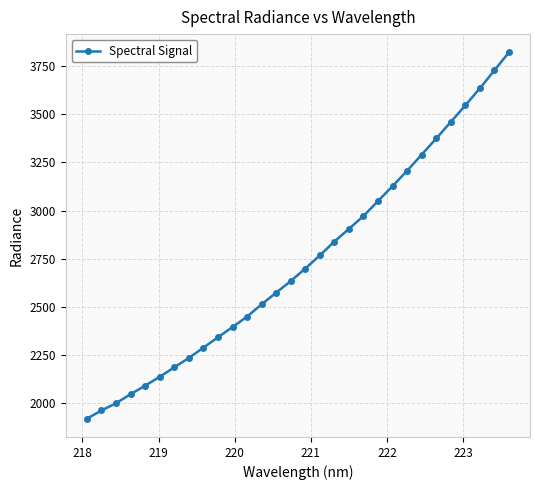

True or false: the data has more than 1 interior local peaks.

False